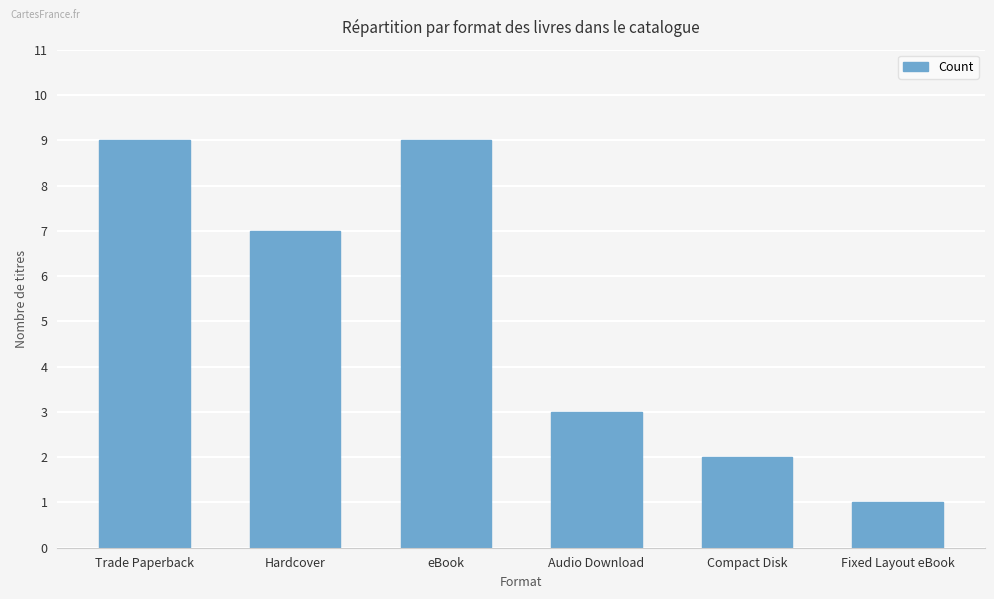

What is the difference between the maximum and minimum values?

8